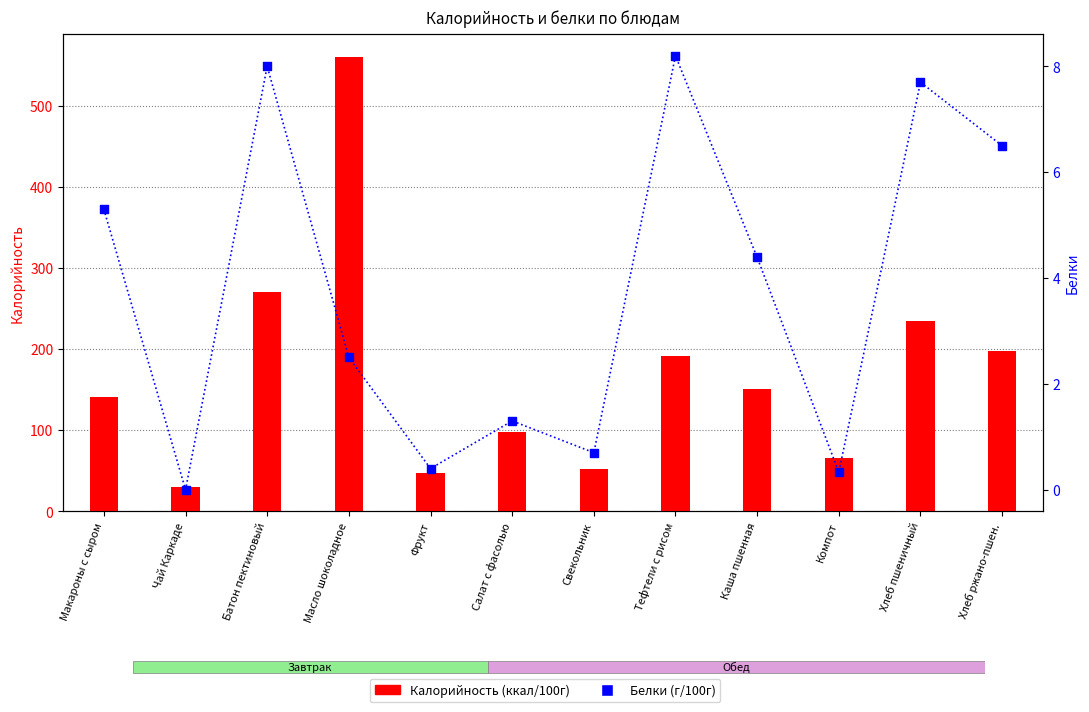

Which series contains the lowest Y value?

Белки